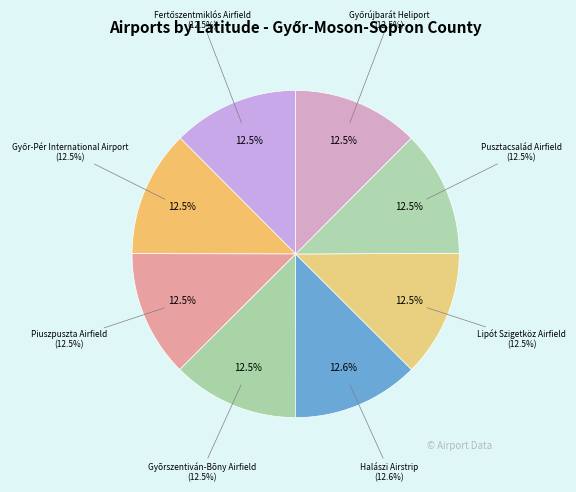

Rank the categories by value from lowest to highest.

Pusztacsalád Airfield, Fertőszentmiklós Airfield, Győrújbarát Heliport, Győr-Pér International Airport, Gyõrszentiván-Bõny Airfield, Piuszpuszta Airfield, Lipót Szigetköz Airfield, Halászi Airstrip